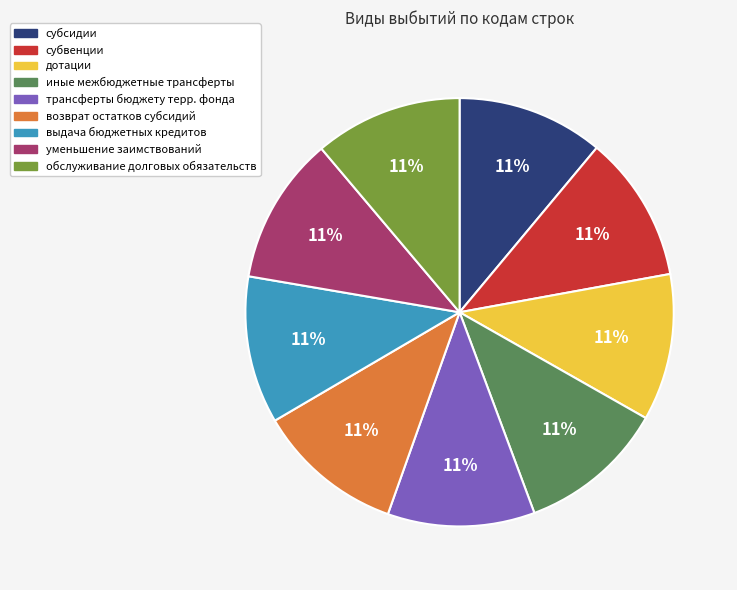

To the nearest percent, what is the average slice percentage?

11%